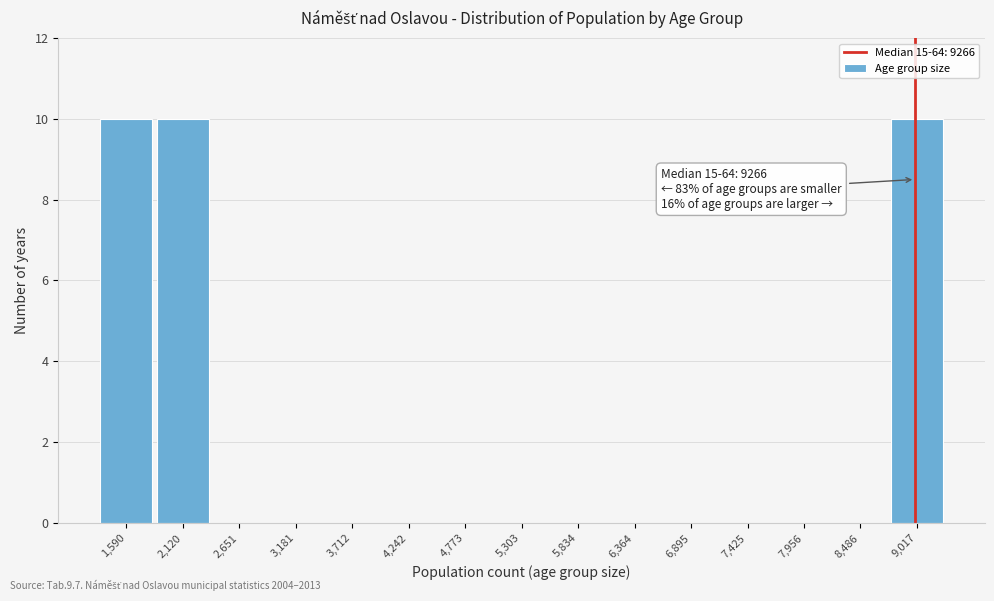

Reading left to right, transcribe all the data shown in this chart.

1,590=10	2,120=10	2,651=0	3,181=0	3,712=0	4,242=0	4,773=0	5,303=0	5,834=0	6,364=0	6,895=0	7,425=0	7,956=0	8,486=0	9,017=10